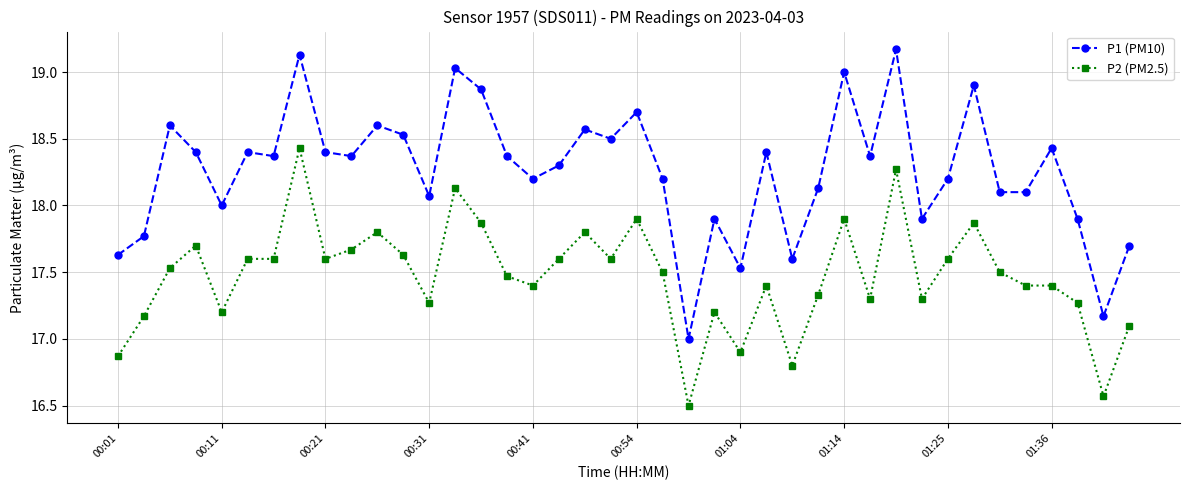

True or false: P2 (PM2.5) has more than 0 interior local peaks.

True